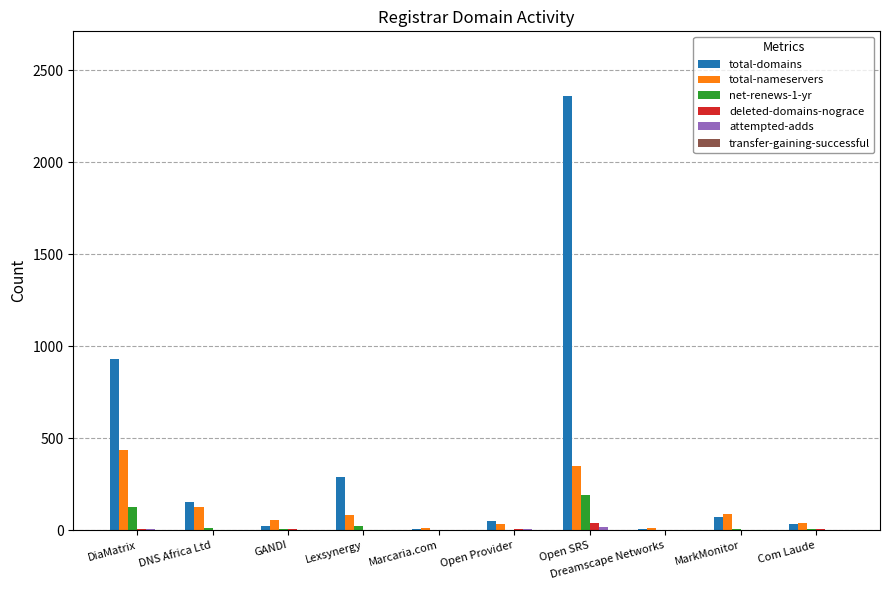

The value of total-domains at Lexsynergy is 291. True or false?

True